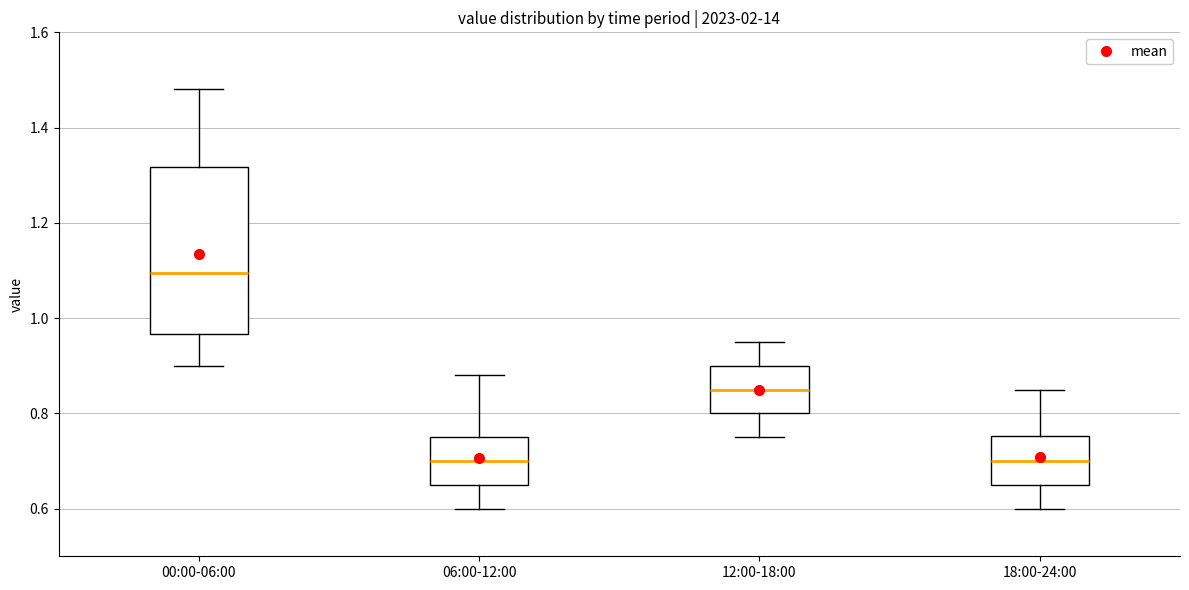

Where does the lower whisker of the box for 12:00-18:00 end on the y-axis? The values are not printed on the chart, so give them approximately, as read against the axis.

0.76